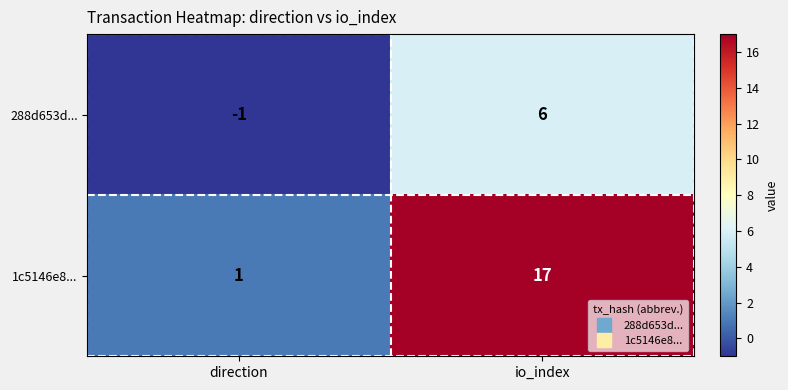

Reading right to left, transcribe all the data shown in this chart.

288d653d...: io_index=6	direction=-1
1c5146e8...: io_index=17	direction=1